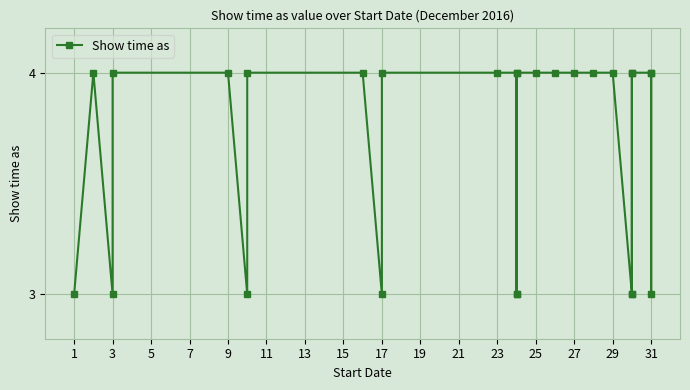

Count the values in the range 3 to 4.

27